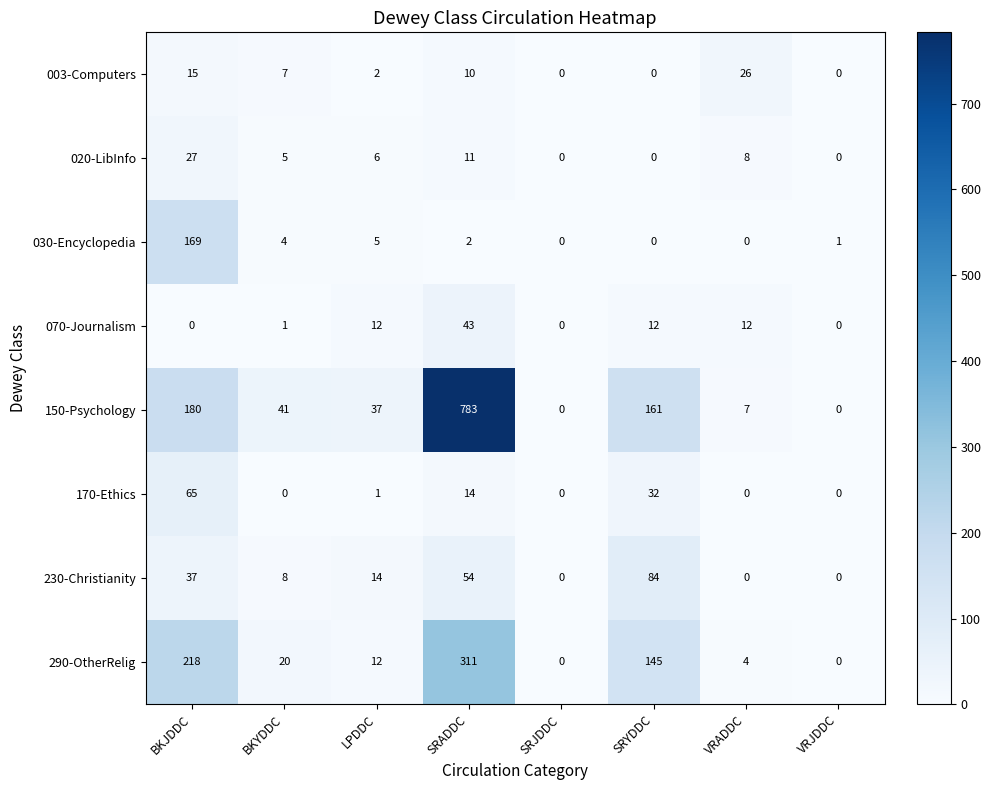

Which series has the widest spread of values?

150-Psychology